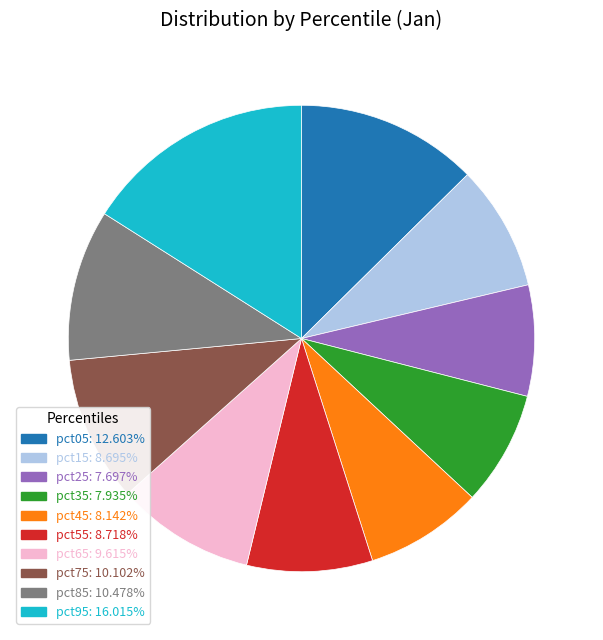

What is the largest slice in the pie chart?

pct95